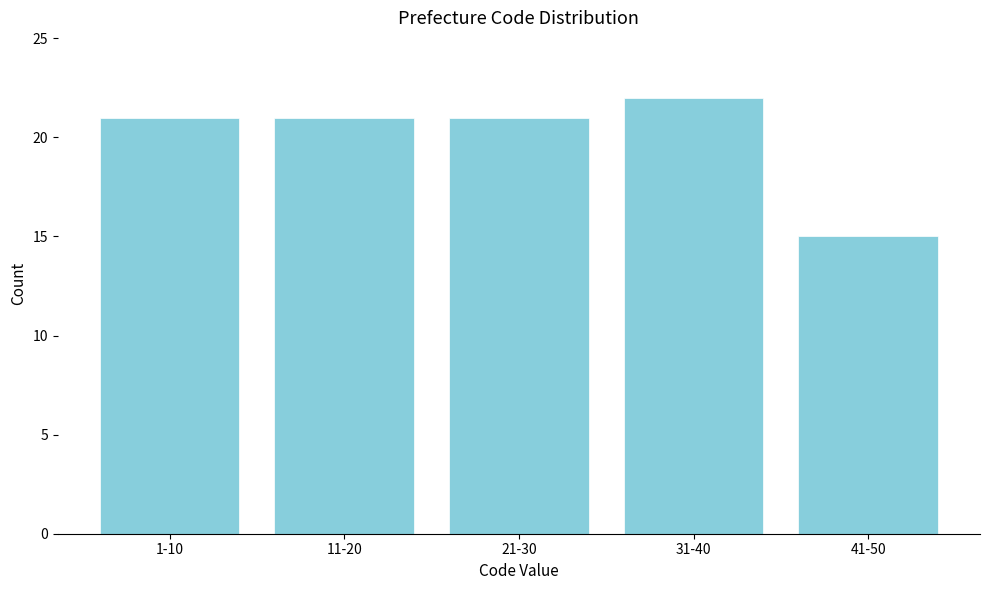

Reading left to right, what are all the values shown in this chart?

1-10=21	11-20=21	21-30=21	31-40=22	41-50=15